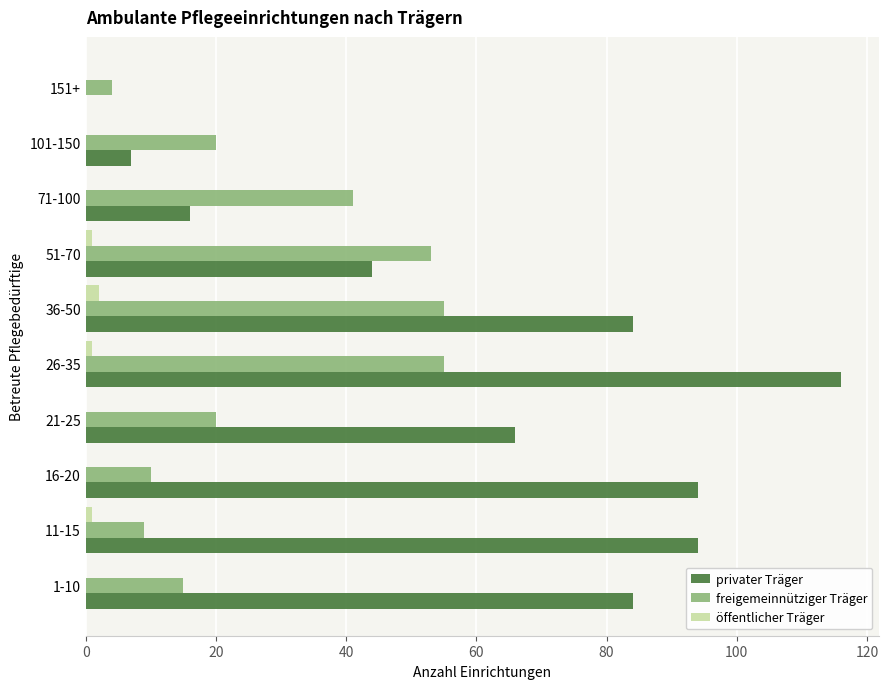

Between 11-15 and 151+, which series saw the biggest shift?

privater Träger